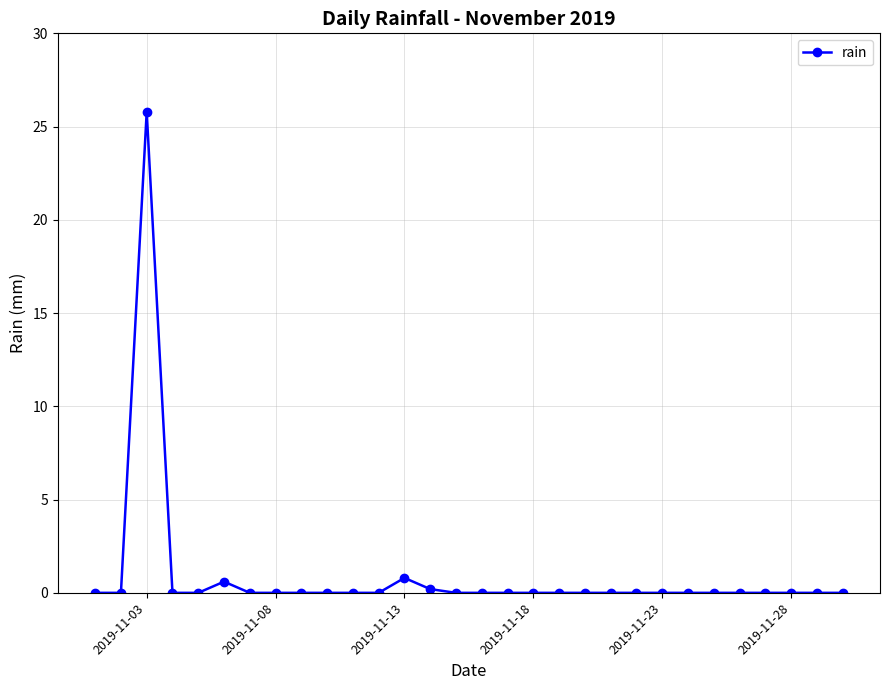

What is the greatest value displayed?

25.8